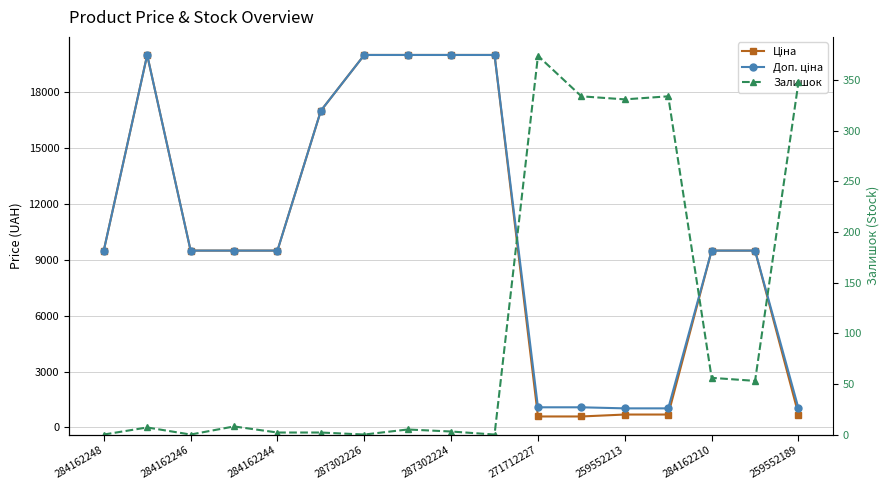

At how many categories does at least one series exceed 19878?

5